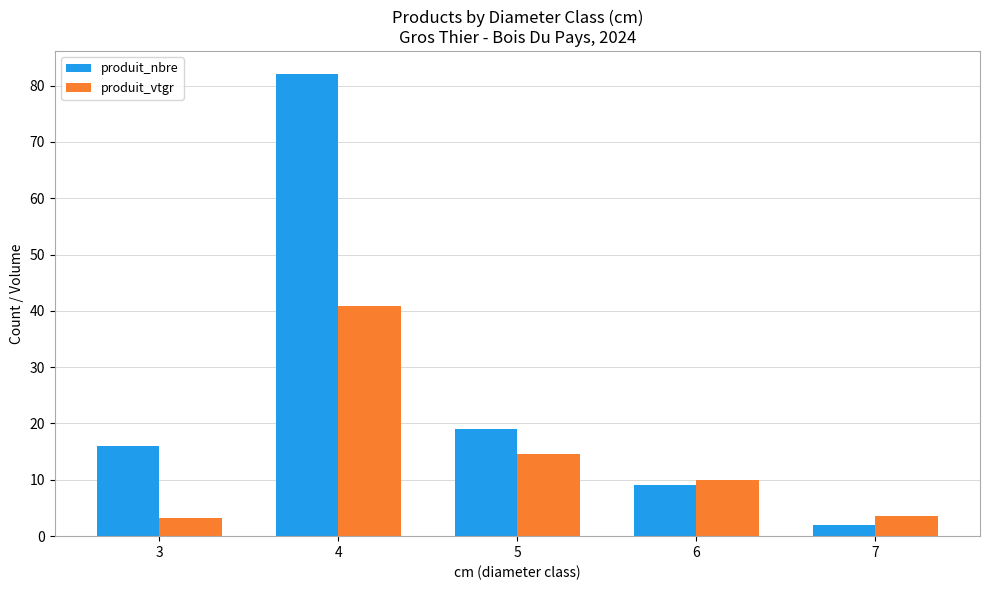

At 4, list the series in order from largest to smallest.

produit_nbre, produit_vtgr